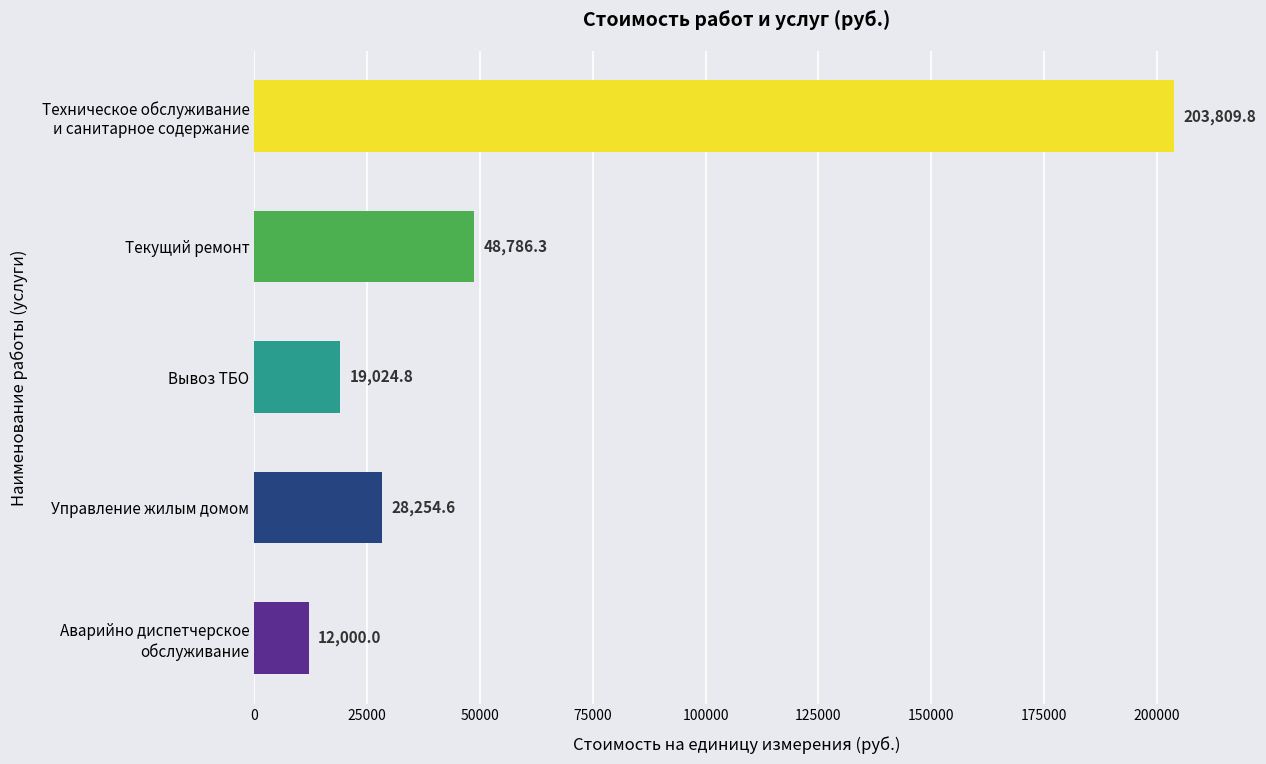

The value at Вывоз ТБО is 19024.8. True or false?

True